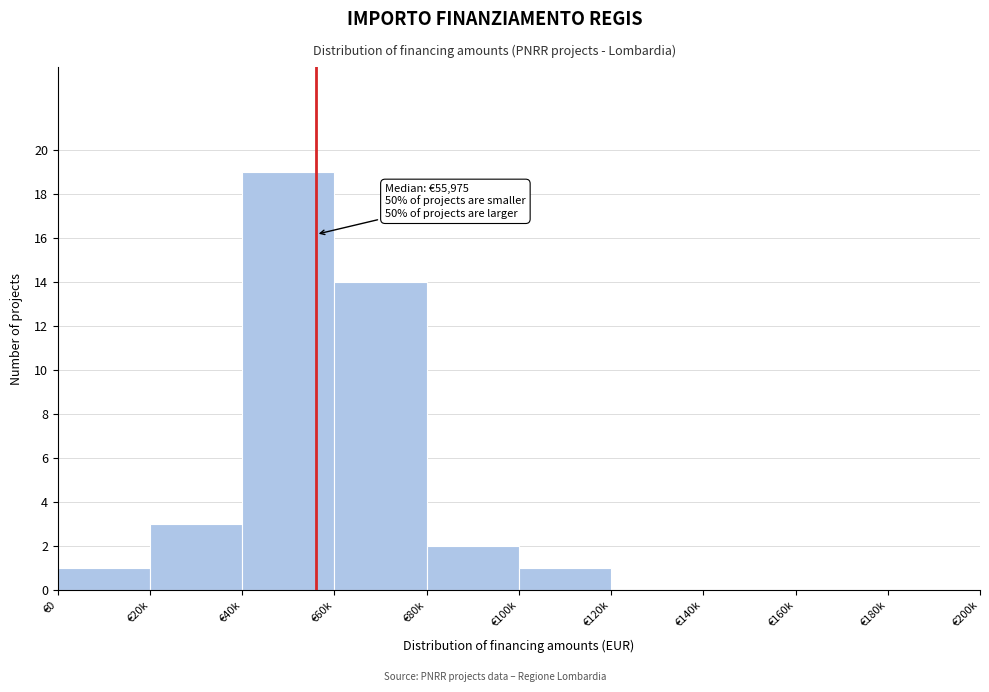

Reading left to right, list all the values displayed in this chart.

€0=1	€20k=3	€40k=19	€60k=14	€80k=2	€100k=1	€120k=0	€140k=0	€160k=0	€180k=0